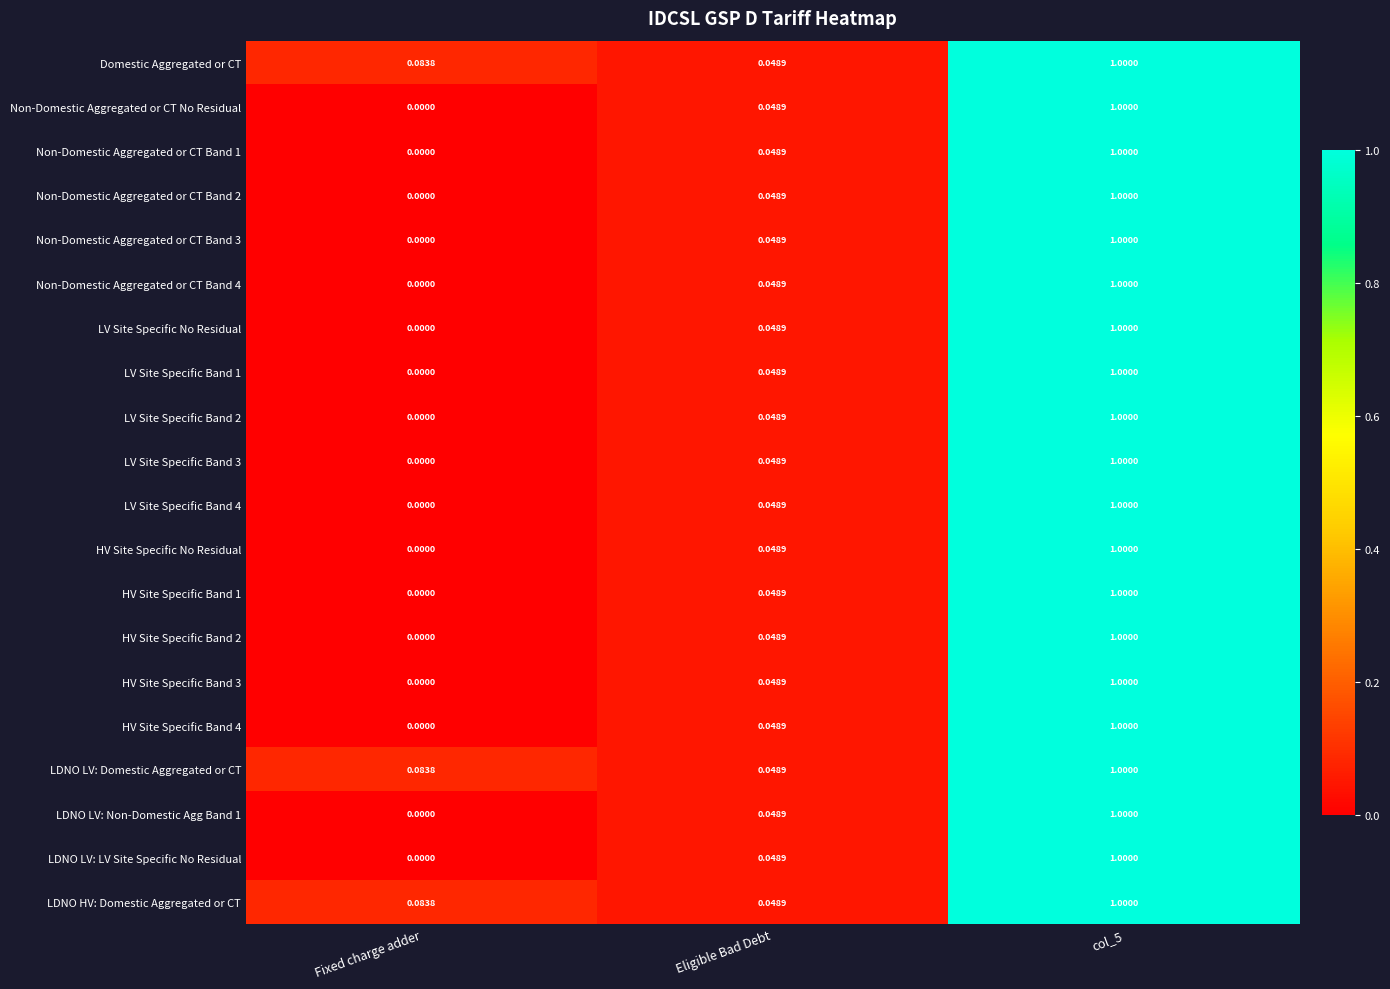

Where is Domestic Aggregated or CT nearest to the value 0?

Eligible Bad Debt